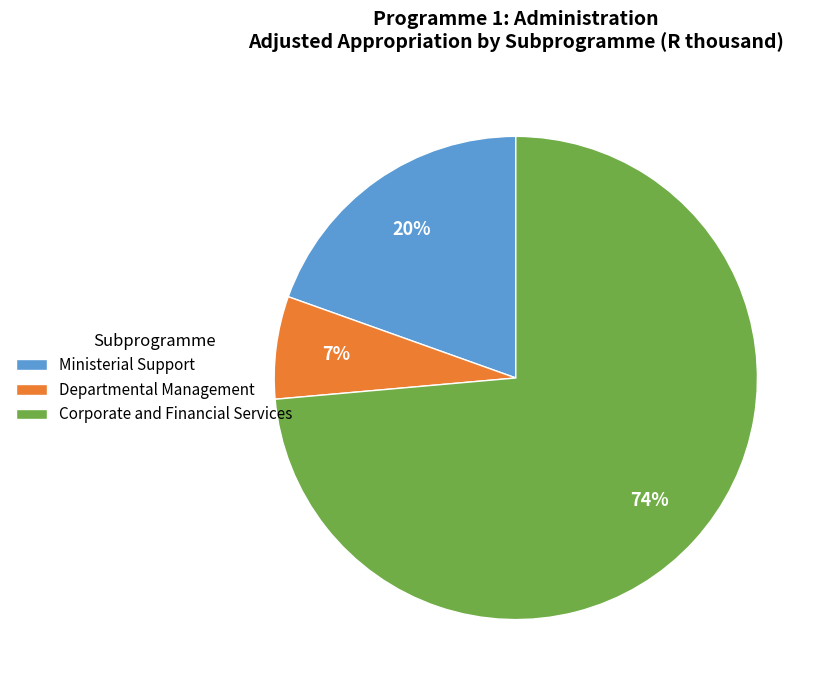

To the nearest percent, what is the combined percentage of Corporate and Financial Services and Departmental Management?

80%